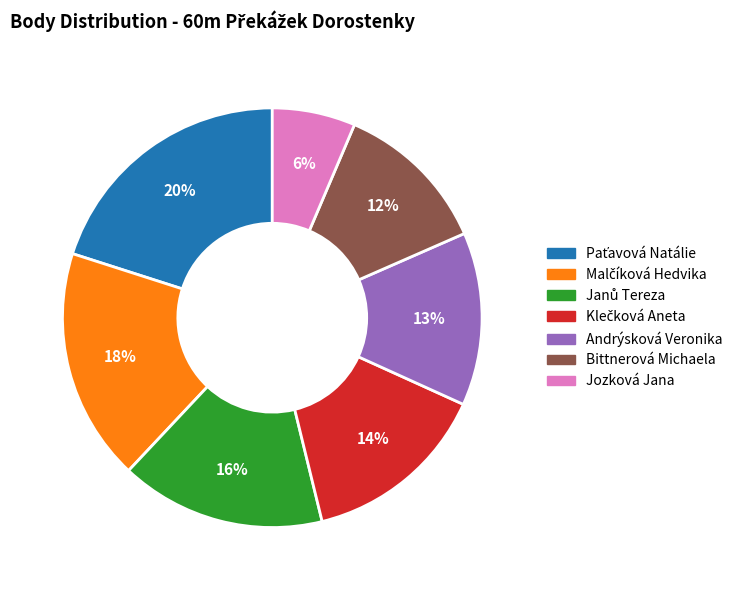

To the nearest percent, what is the average slice percentage?

14%